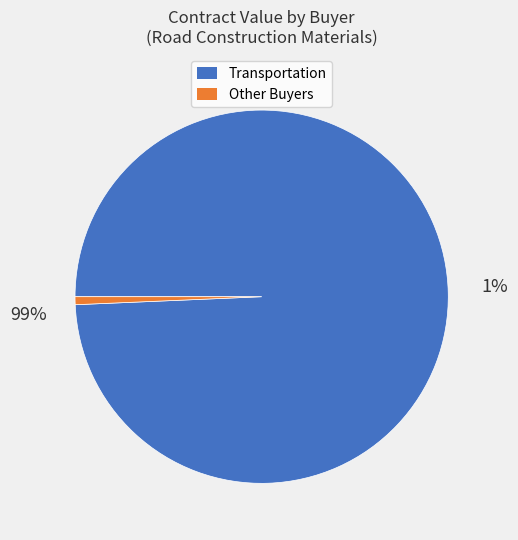

True or false: Transportation (Asphalt Oil) accounts for 1% of the total.

False